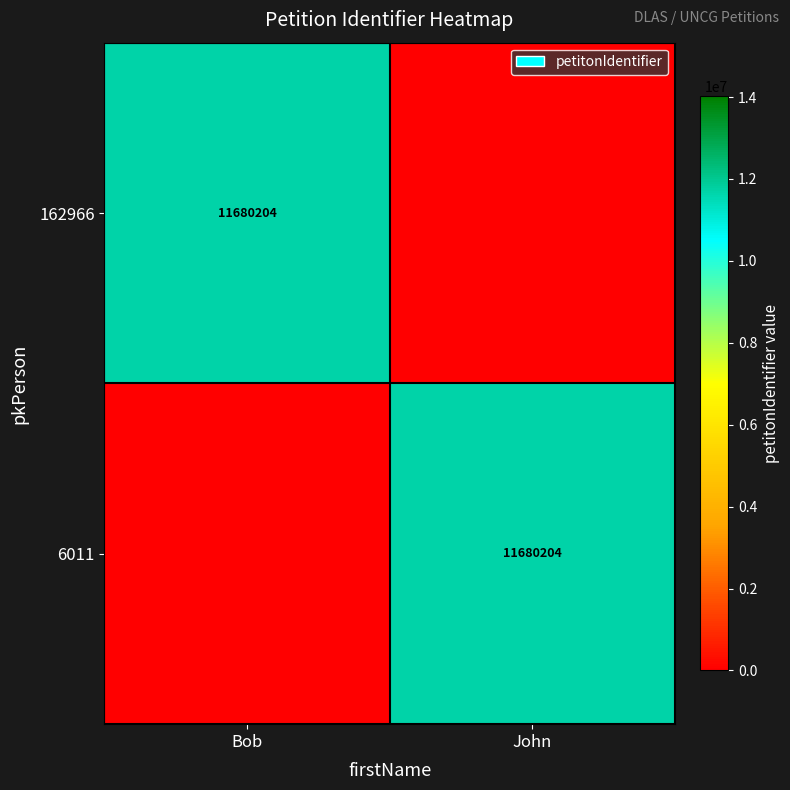

The value of 162966 at Bob is 11680204. True or false?

True